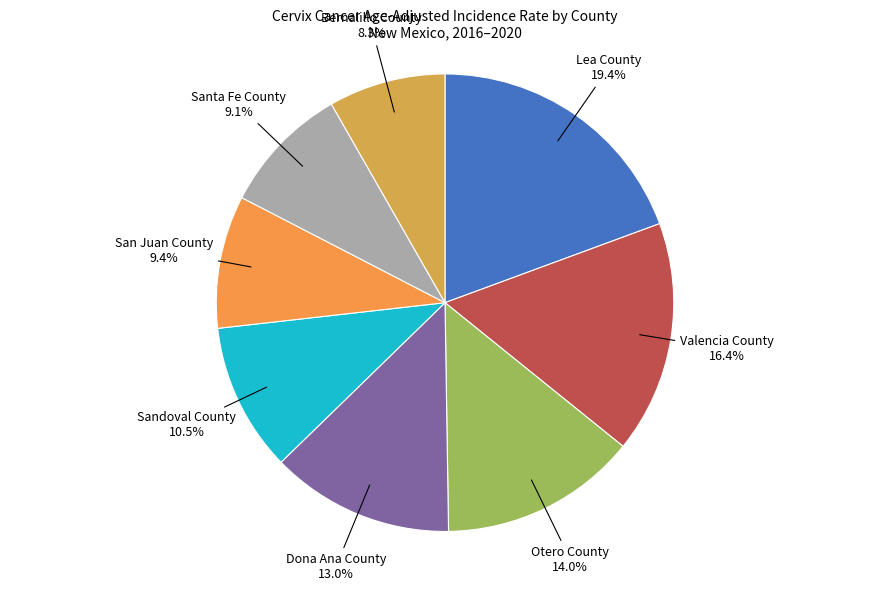

How many segments does this pie chart have?

8